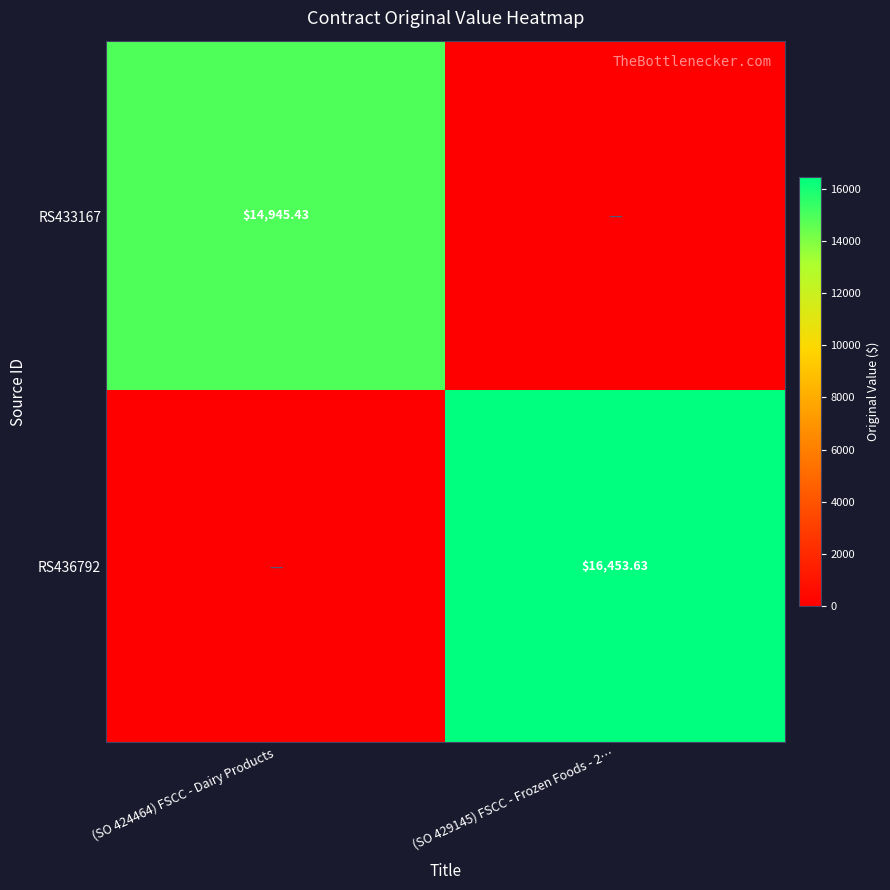

What is the sum of all RS433167 values?

14945.4